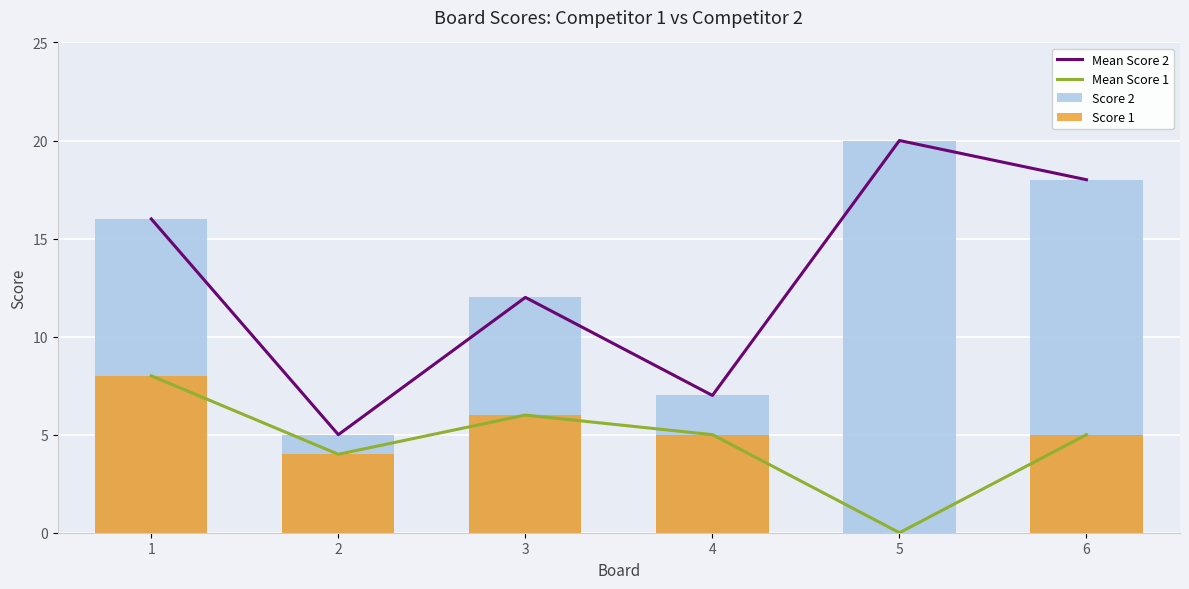

Which series changed the most between 1 and 3?

Mean Score 2